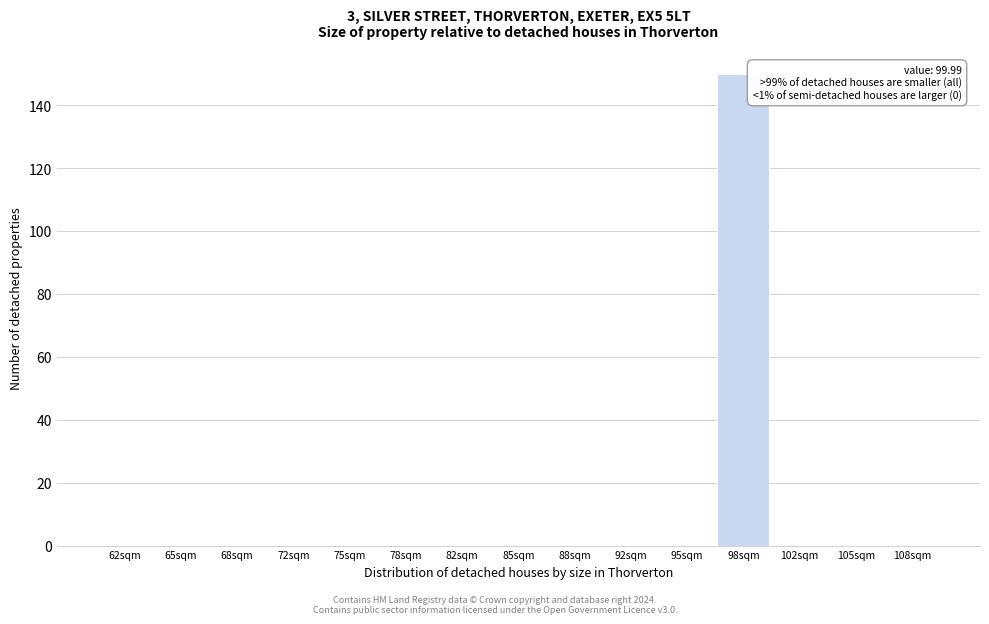

Which range on the x-axis has the tallest bar?

96.5 to 100.0